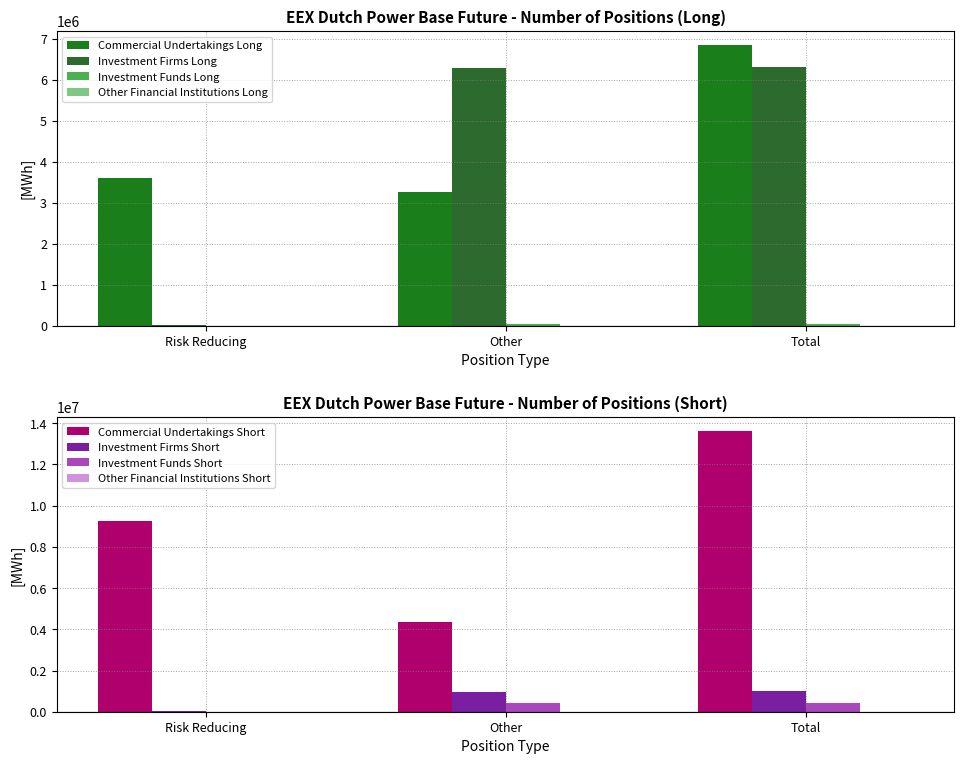

Which category has the lowest value in the Commercial Undertakings Long series?

Other